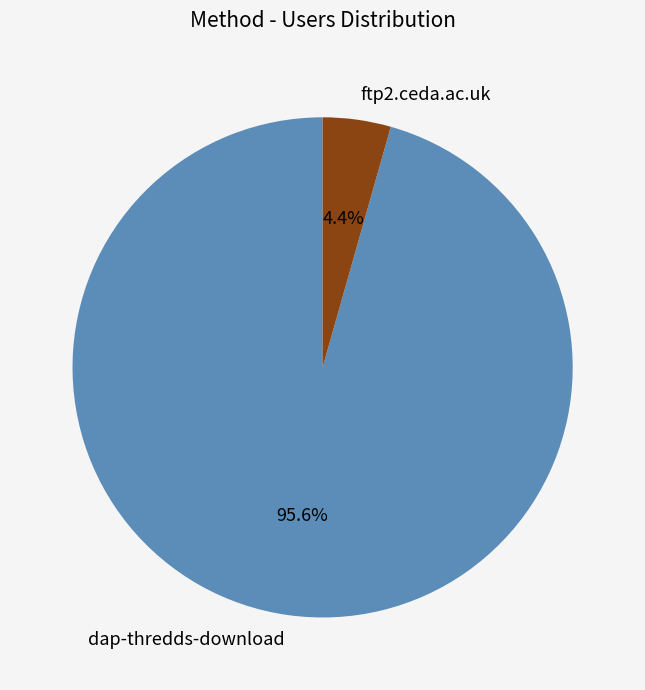

Which category has the biggest portion of the pie?

dap-thredds-download